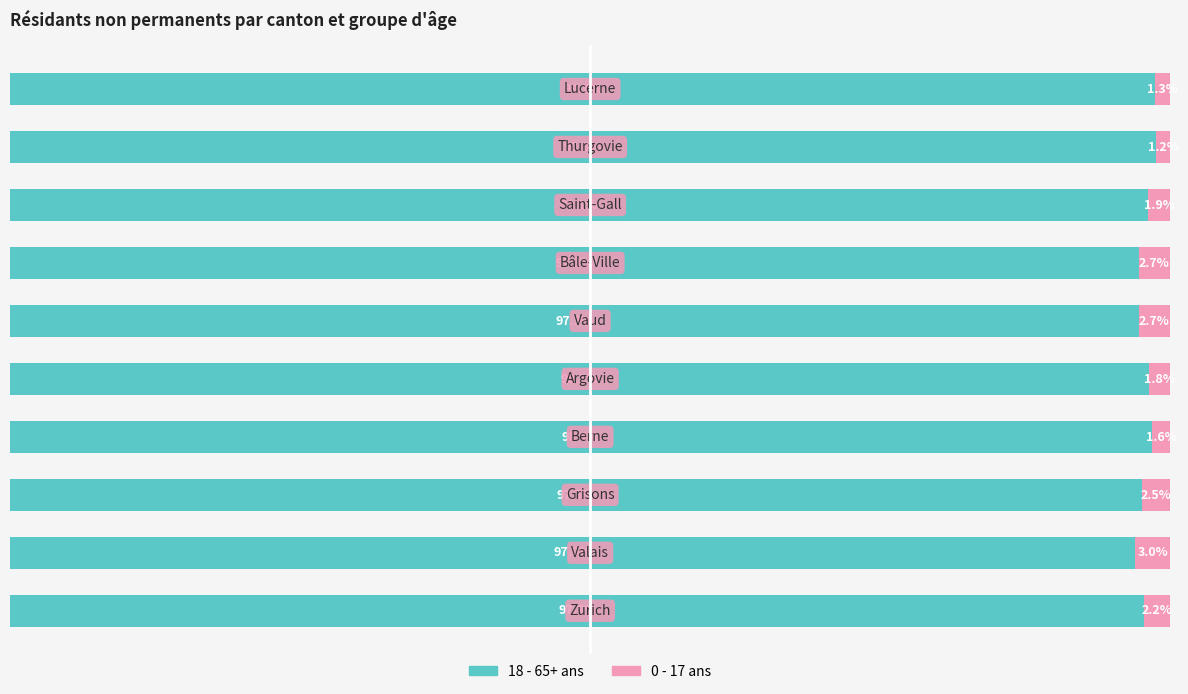

What are all the series names shown in the legend?

18 - 65+ ans, 0 - 17 ans